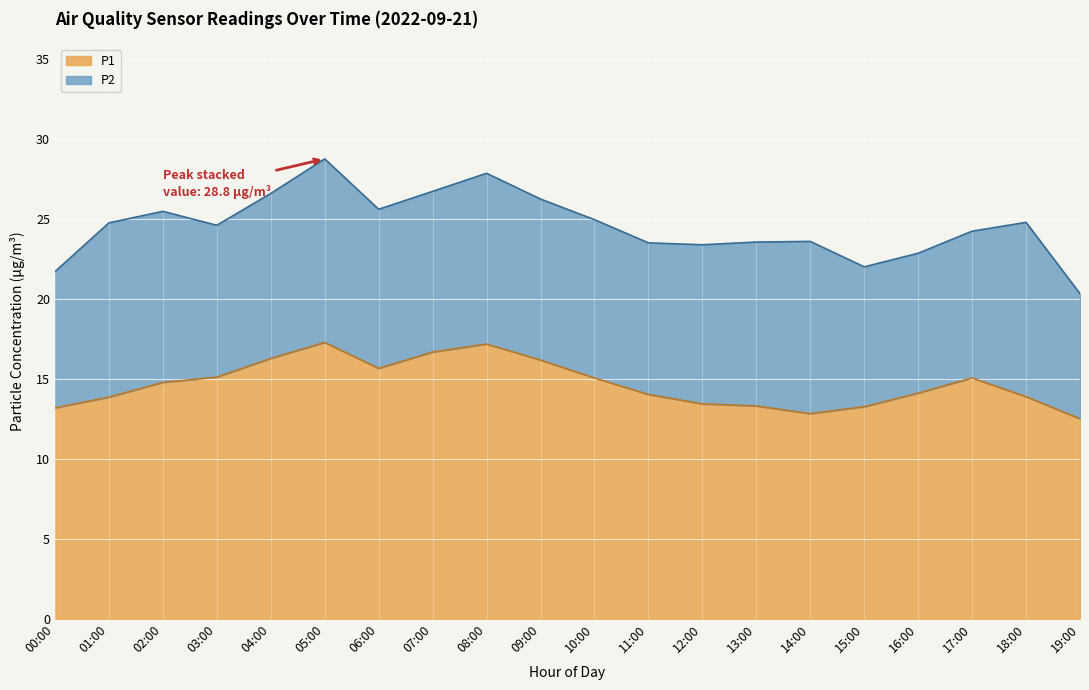

The value at 09:00 is 28.9. True or false?

False